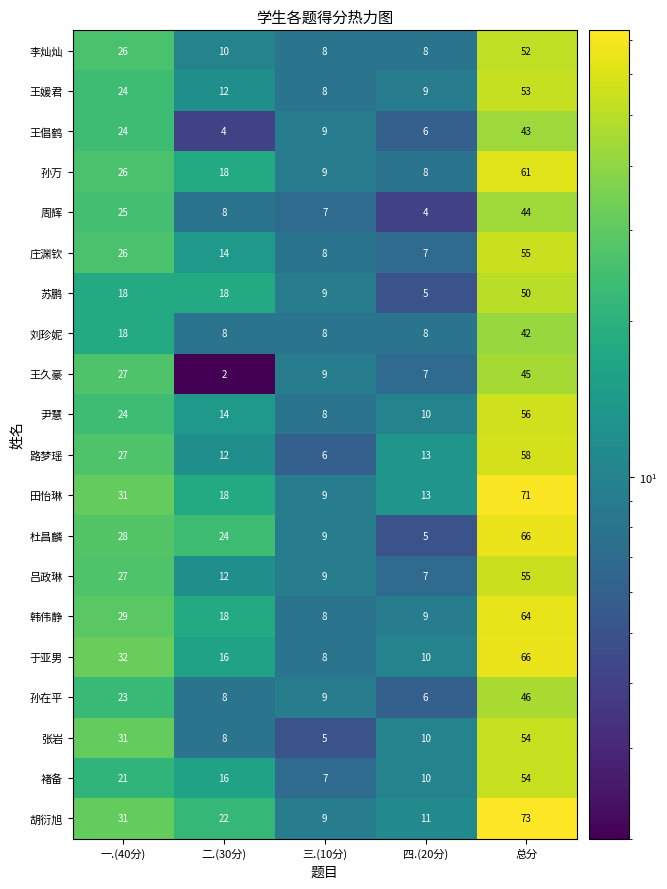

The 刘珍妮 series shows 8 at 三.(10分). True or false?

True